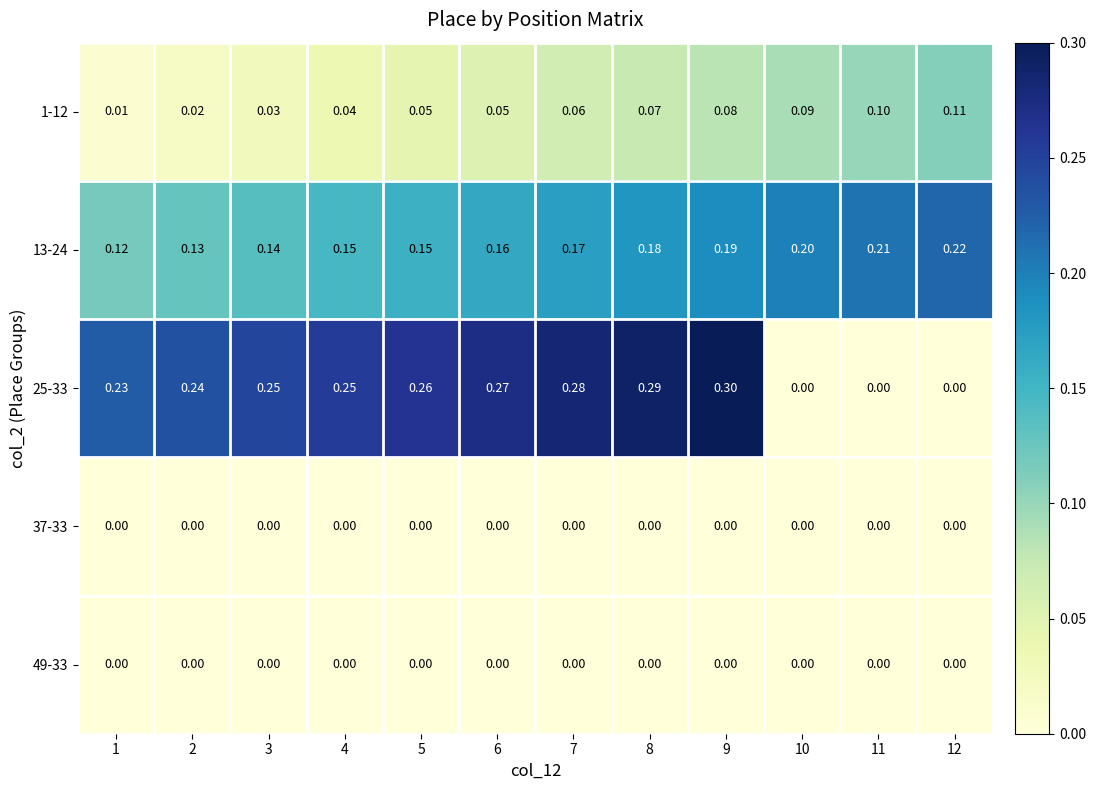

Is the value of 49-33 at 7 greater than the value of 13-24 at 3?

No